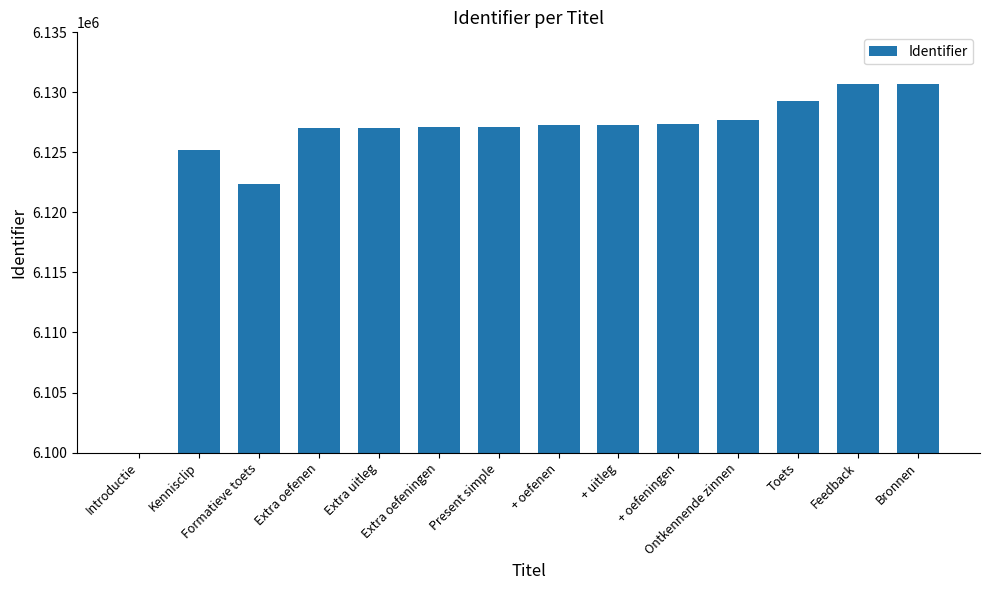

What is the greatest value displayed?

6130696